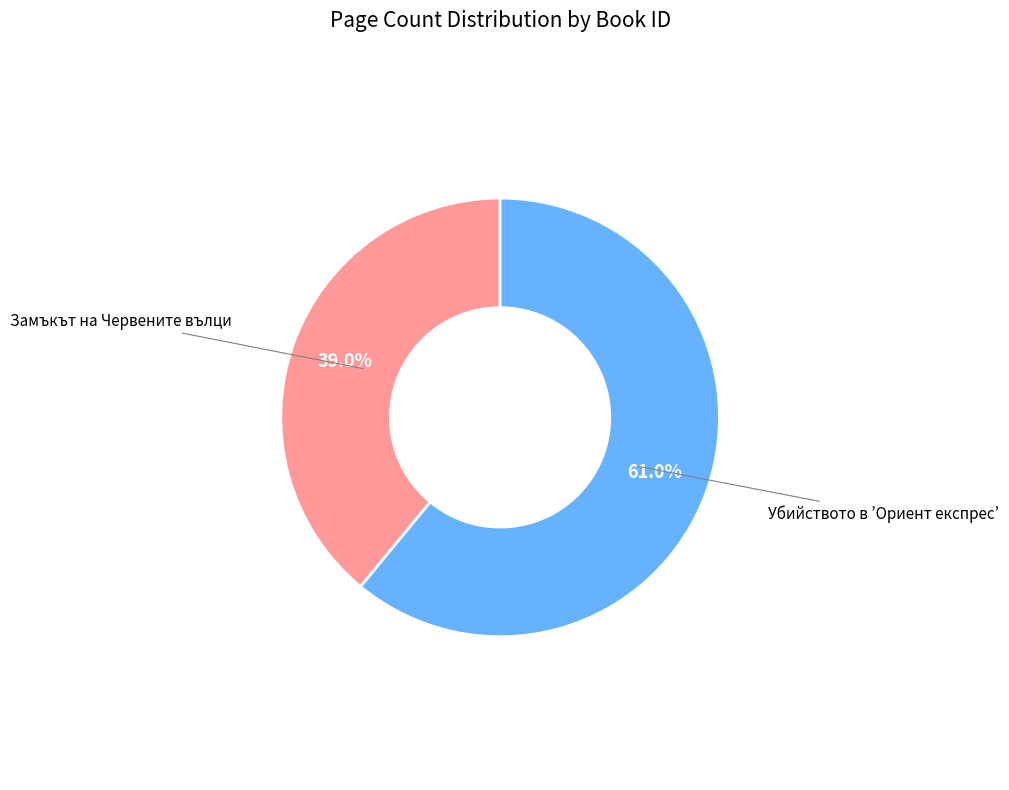

Does any single category account for the majority?

Yes